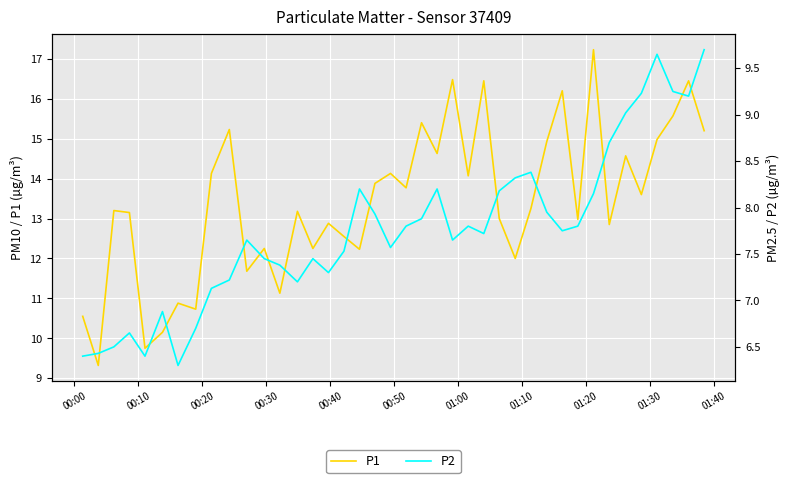

True or false: P1 and P2 cross at least once.

False